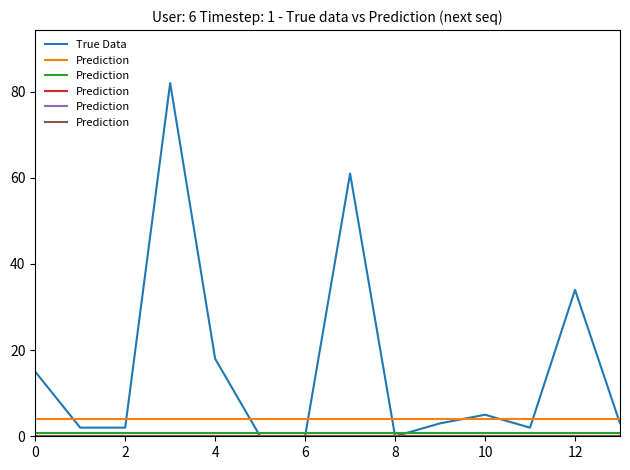

True or false: True Data and Prediction cross at least once.

False